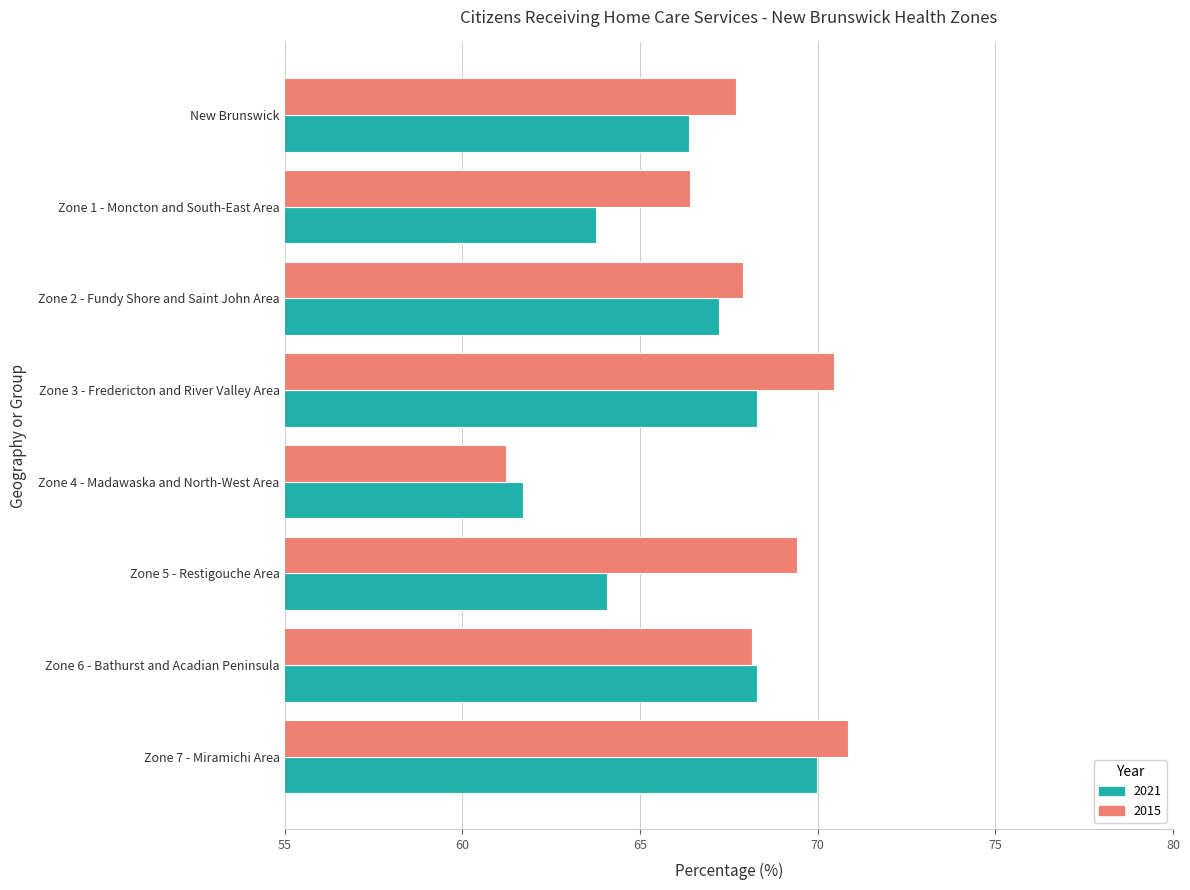

Between Zone 4 - Madawaska and North-West Area and Zone 5 - Restigouche Area, which series saw the biggest shift?

2015